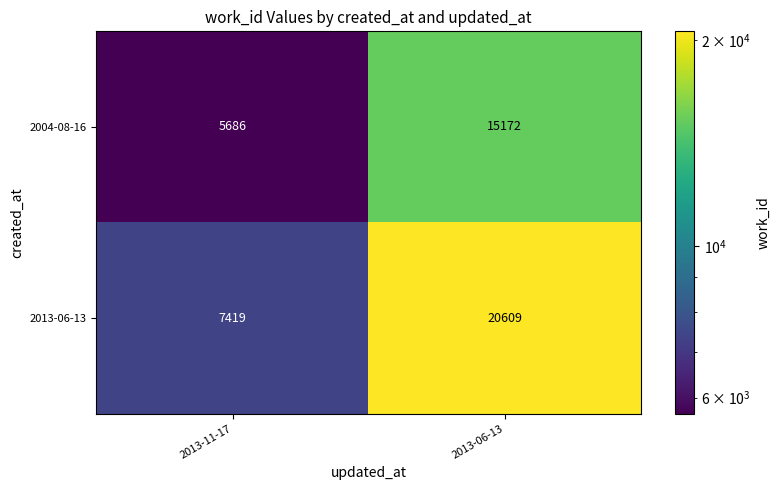

List the series in order of their overall mean, lowest first.

2004-08-16, 2013-06-13